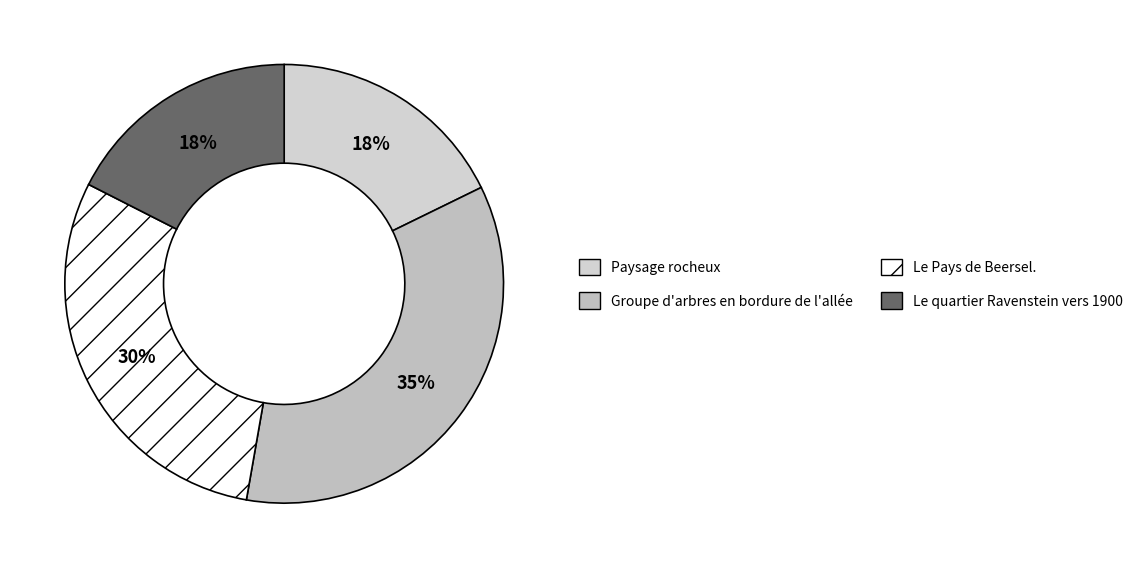

Is Paysage rocheux the majority of the pie?

No